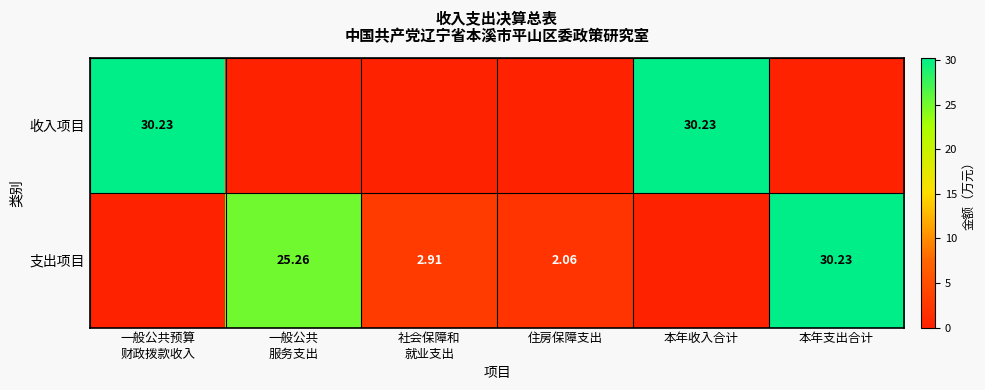

Is it true that 支出项目 equals 25.3 at 一般公共 服务支出?

True